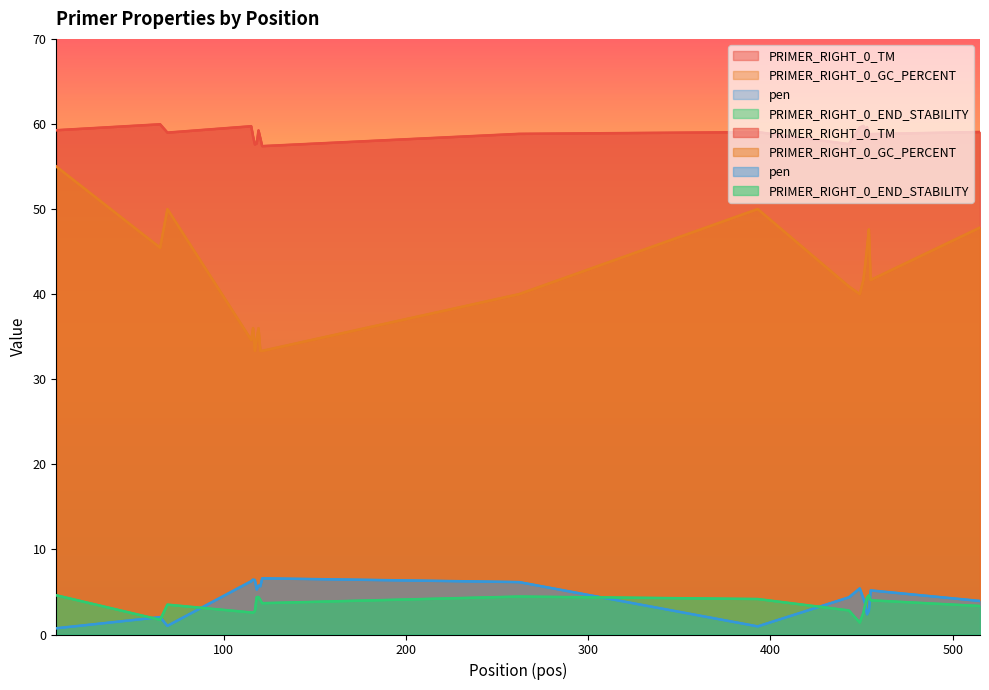

Is the value of PRIMER_RIGHT_0_END_STABILITY at 455 greater than the value of PRIMER_RIGHT_0_TM at 115?

No